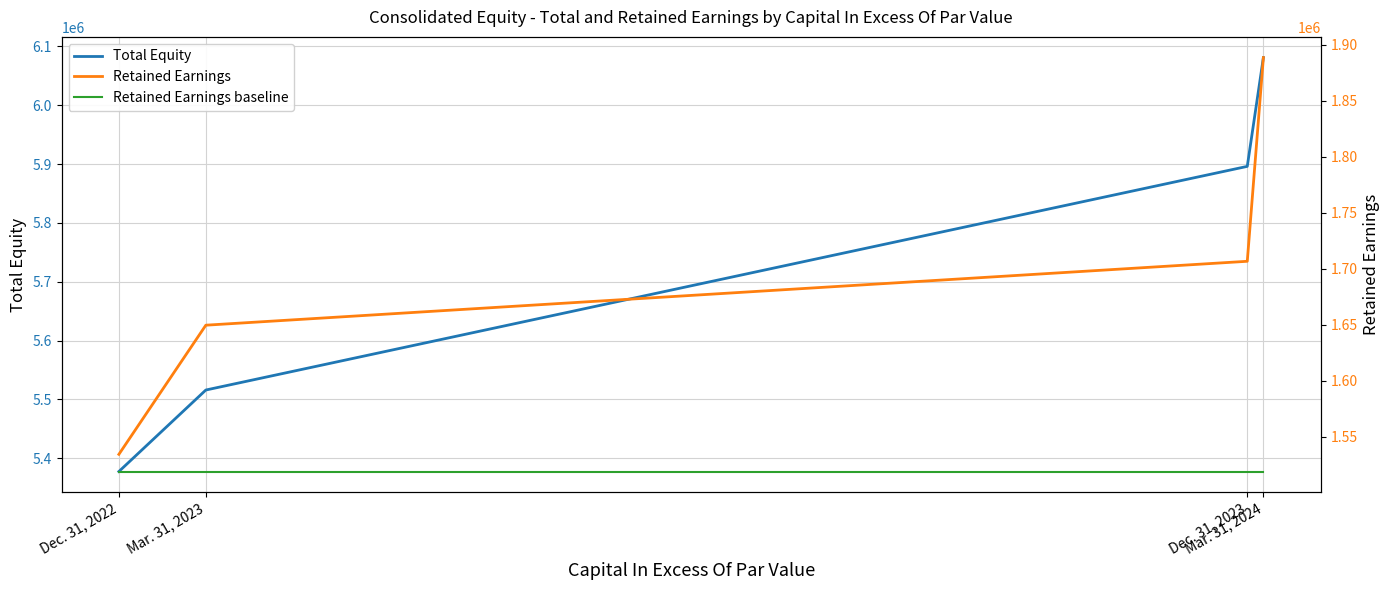

At which category is the sum across all series the highest?

Mar. 31, 2024